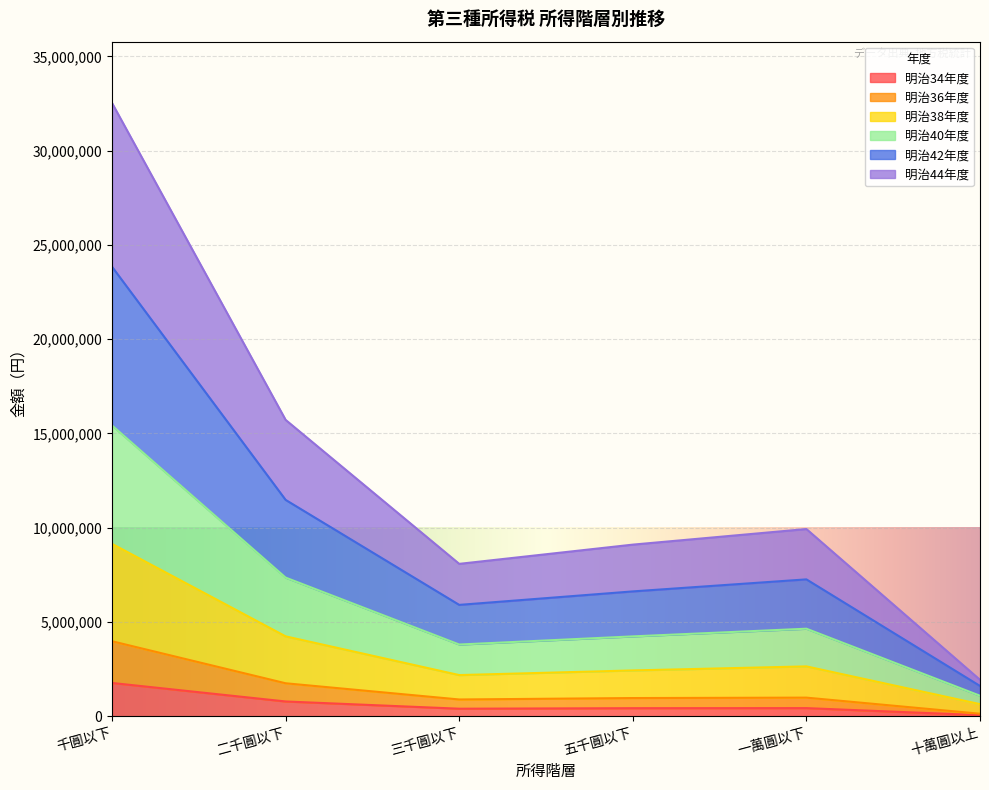

How many data points does each series have?

6